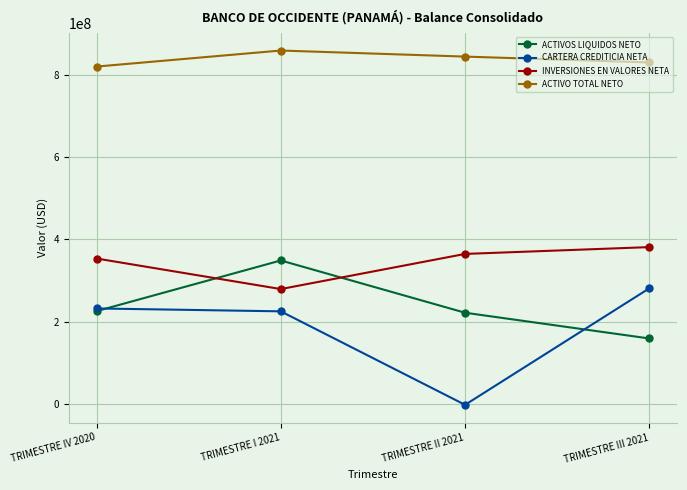

True or false: ACTIVOS LIQUIDOS NETO and ACTIVO TOTAL NETO intersect in this chart.

False